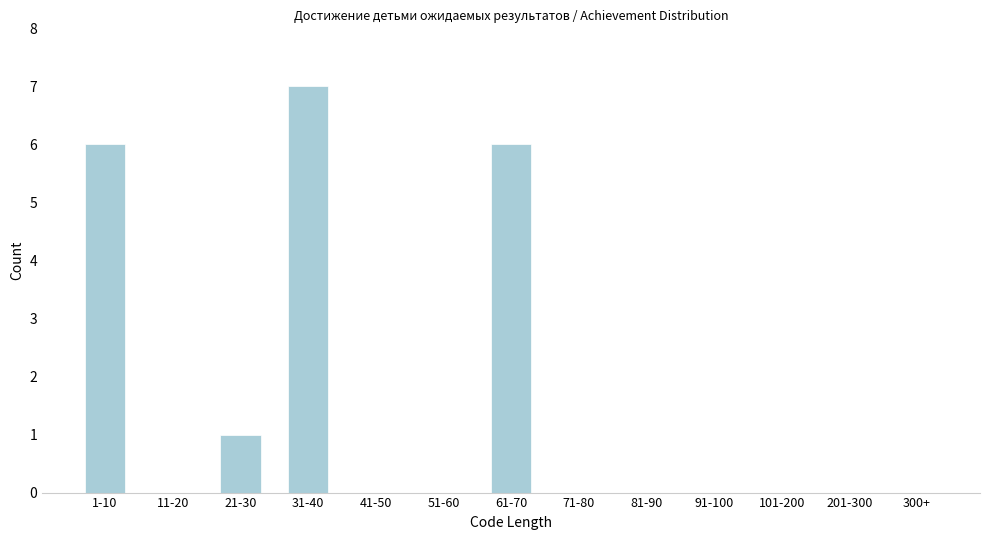

Reading left to right, extract all data points from this chart.

1-10=6	11-20=0	21-30=1	31-40=7	41-50=0	51-60=0	61-70=6	71-80=0	81-90=0	91-100=0	101-200=0	201-300=0	300+=0